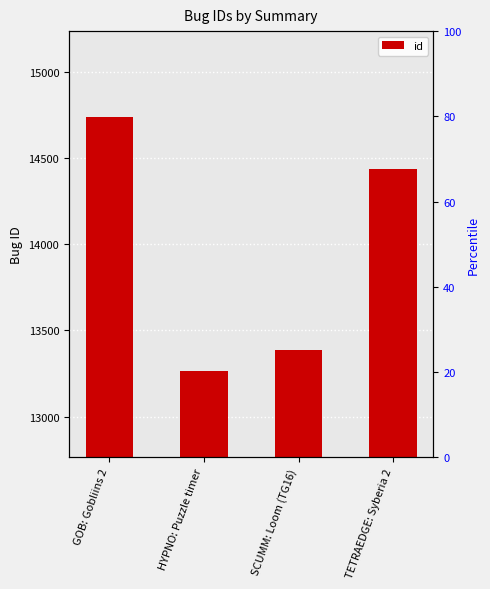

What is the average value?

13955